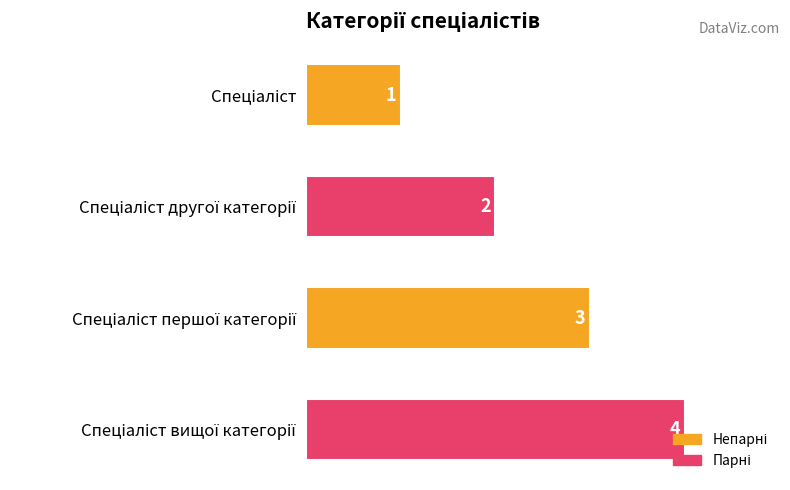

What is the difference between the maximum and minimum values?

3